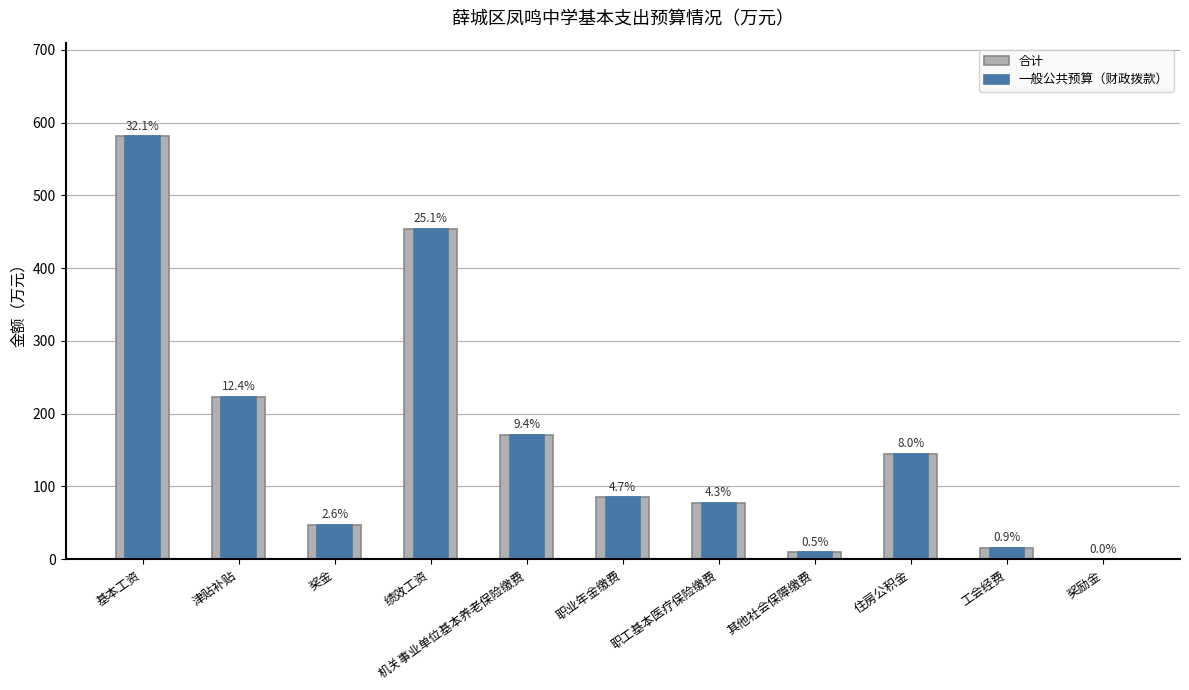

True or false: 合计 has a value of 77.9 at 职工基本医疗保险缴费.

True